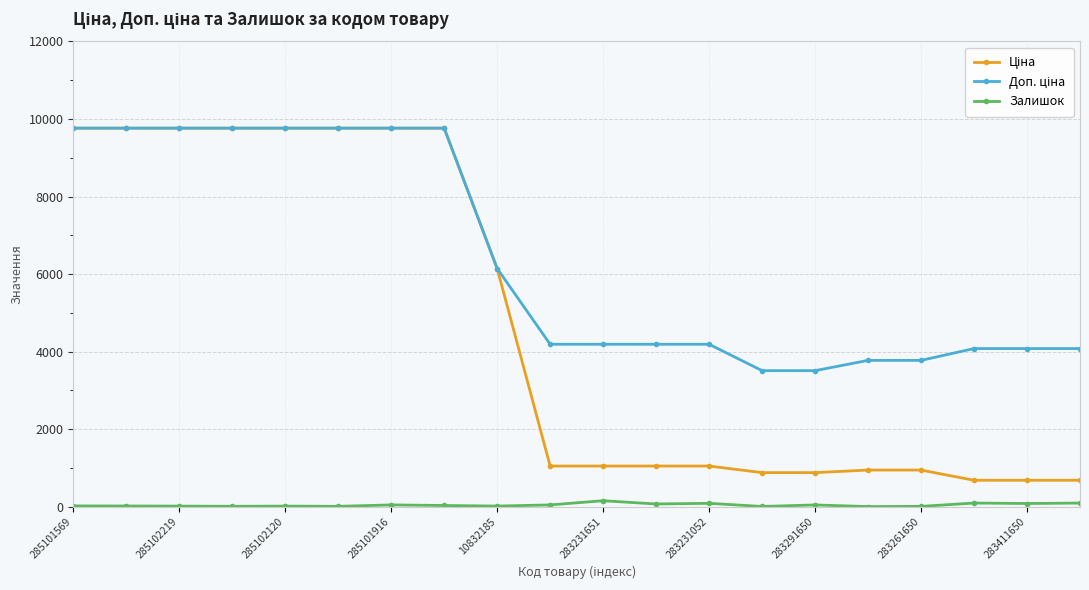

At how many categories does at least one series exceed 7899?

8